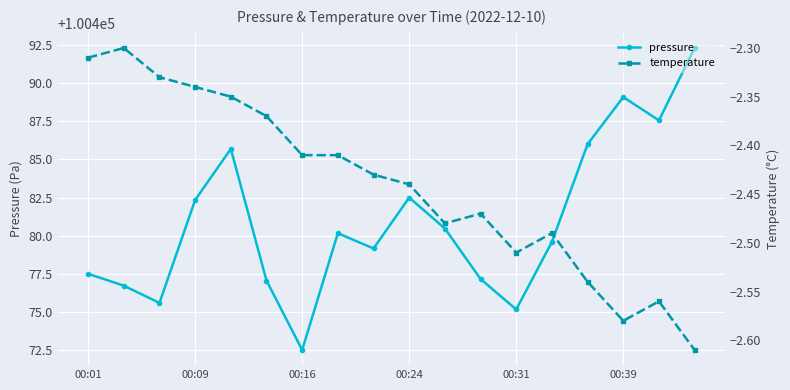

Reading left to right, transcribe all the data shown in this chart.

pressure: 100477.5	100476.7	100475.6	100482.3	100485.7	100477.1	100472.5	100480.2	100479.2	100482.5	100480.5	100477.2	100475.2	100479.6	100486.0	100489.1	100487.6	100492.3
temperature: -2.3	-2.3	-2.3	-2.3	-2.4	-2.4	-2.4	-2.4	-2.4	-2.4	-2.5	-2.5	-2.5	-2.5	-2.5	-2.6	-2.6	-2.6